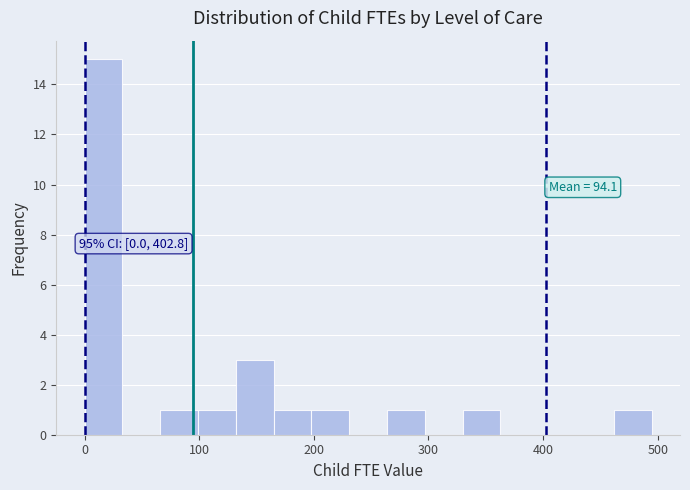

Around what value on the x-axis is the tallest bar? Give the approximate position of its centre, as read against the axis.

20